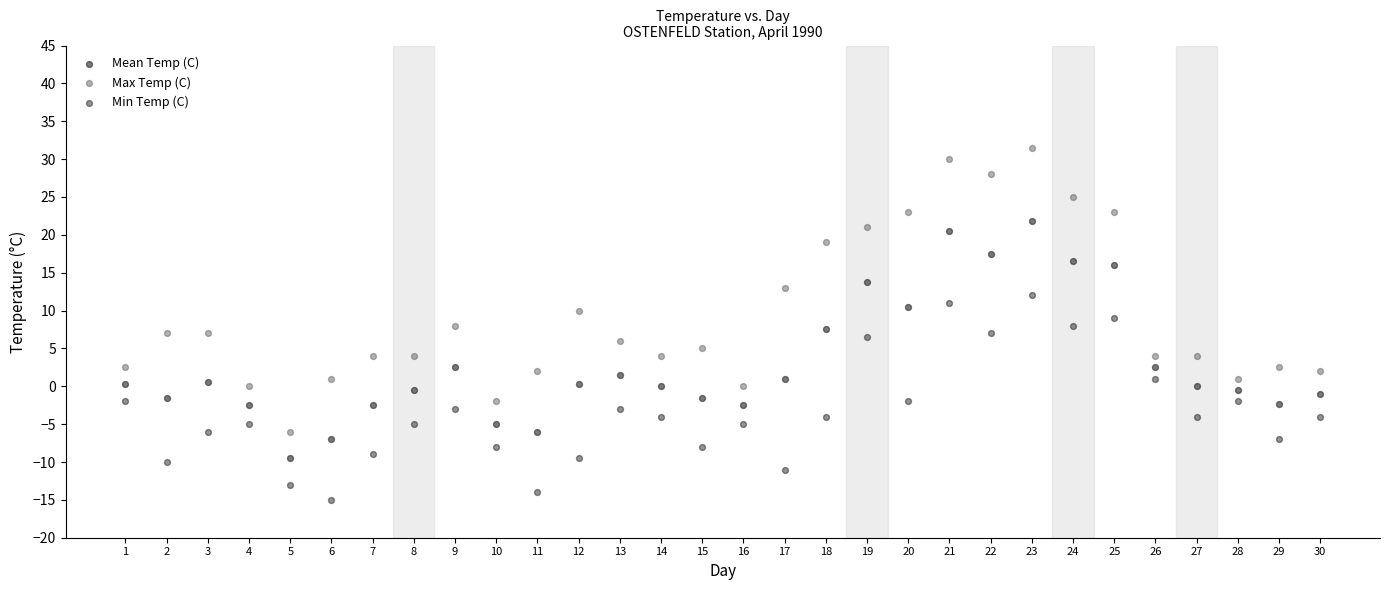

Which series reaches the minimum Y coordinate?

Min Temp (C)